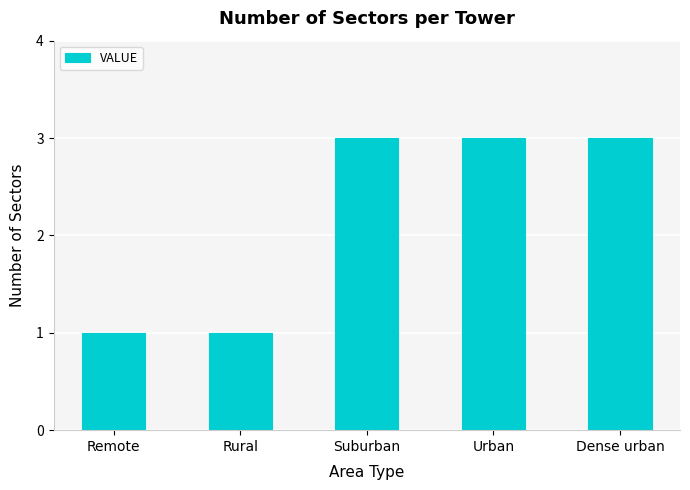

What is the sum of the values at Rural and Suburban?

4